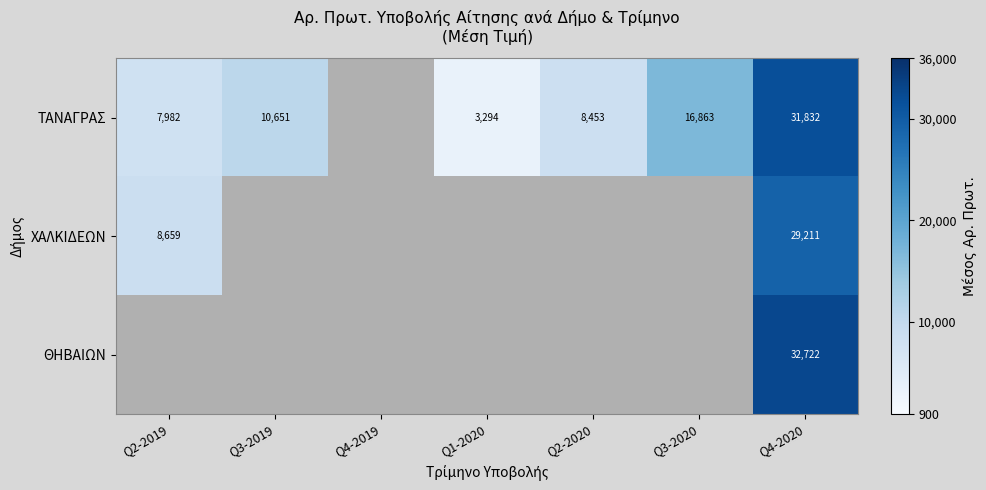

What is the sum of the ΤΑΝΑΓΡΑΣ values at Q4-2020 and Q3-2019?

42483